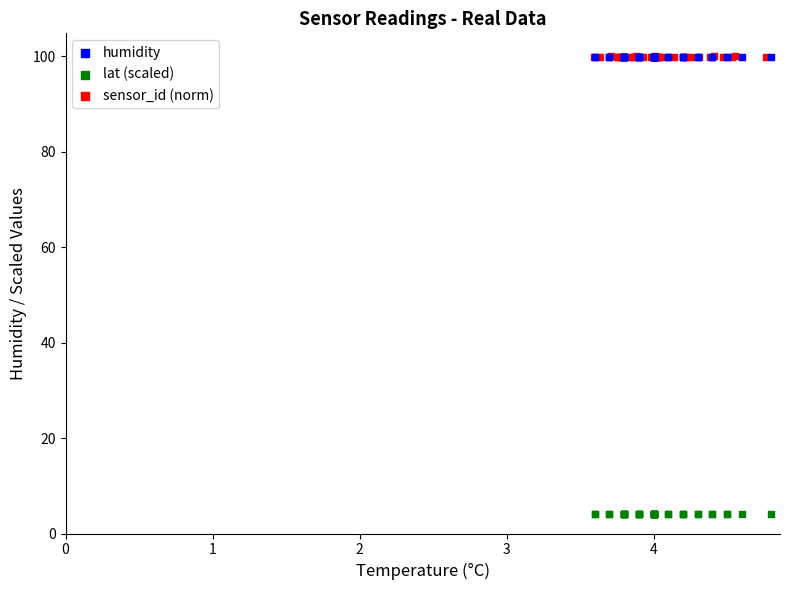

Which series has the widest spread of Y values?

sensor_id (norm)